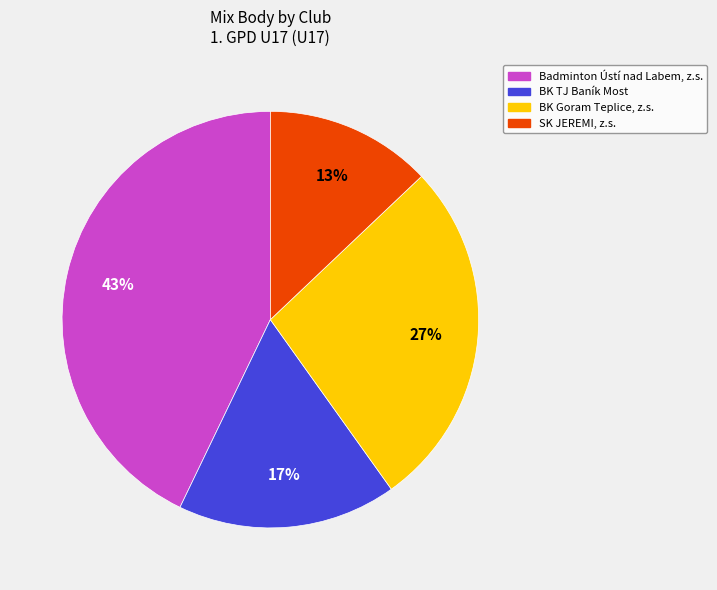

True or false: BK TJ Baník Most accounts for 44% of the total.

False